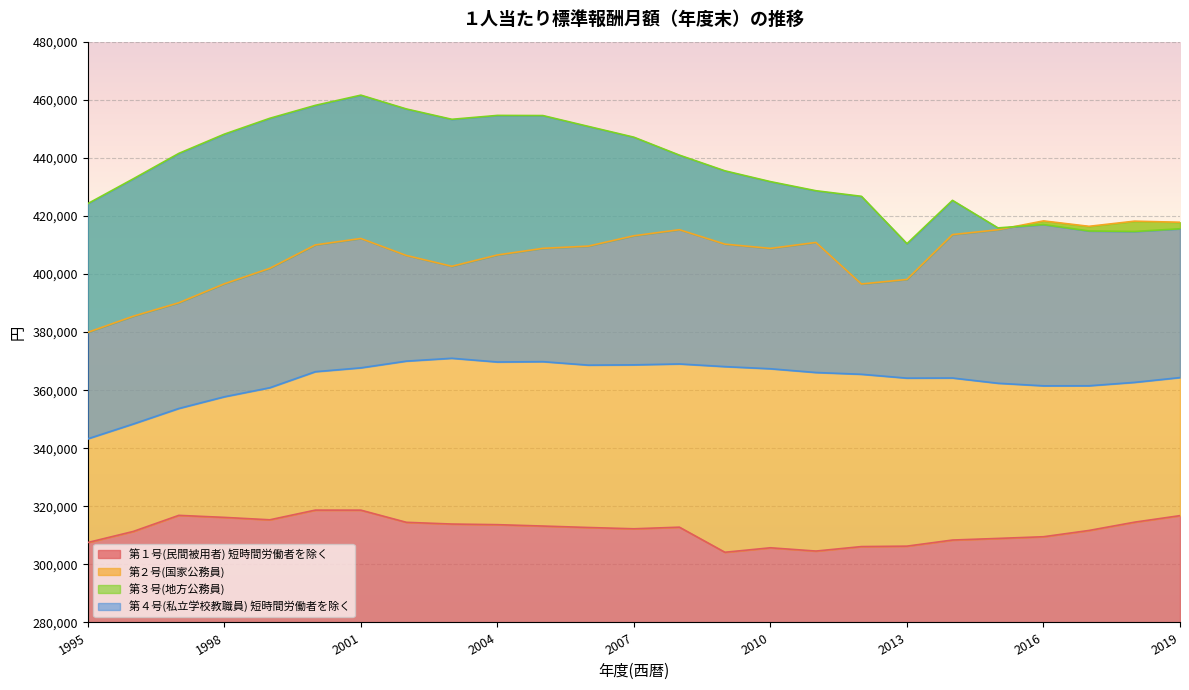

What is the value of the 第３号(地方公務員) point at the 21st from the left?

415867